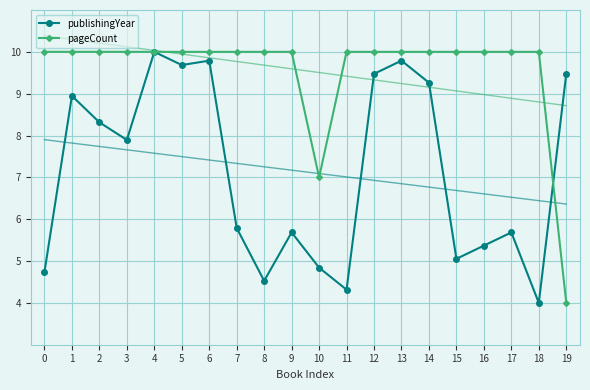

Is the value of publishingYear at 15 greater than the value of pageCount at 19?

Yes